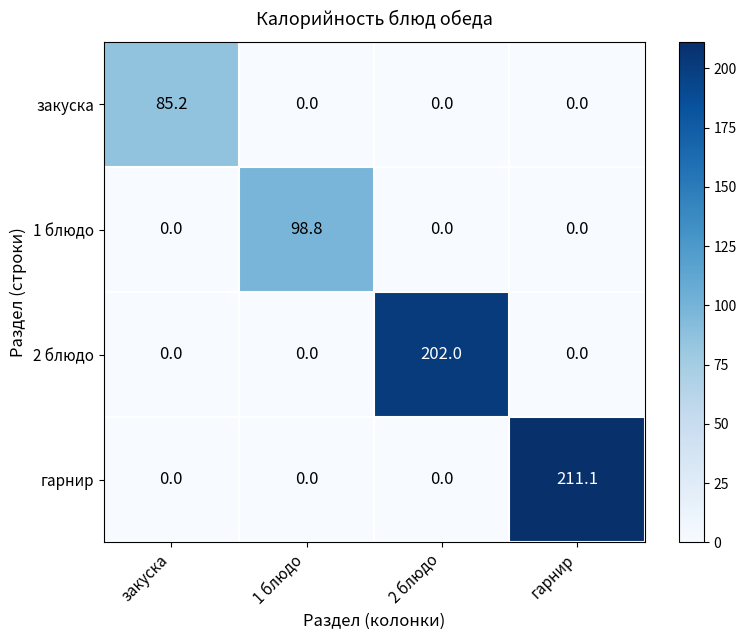

What is the sum of all гарнир values?

211.1